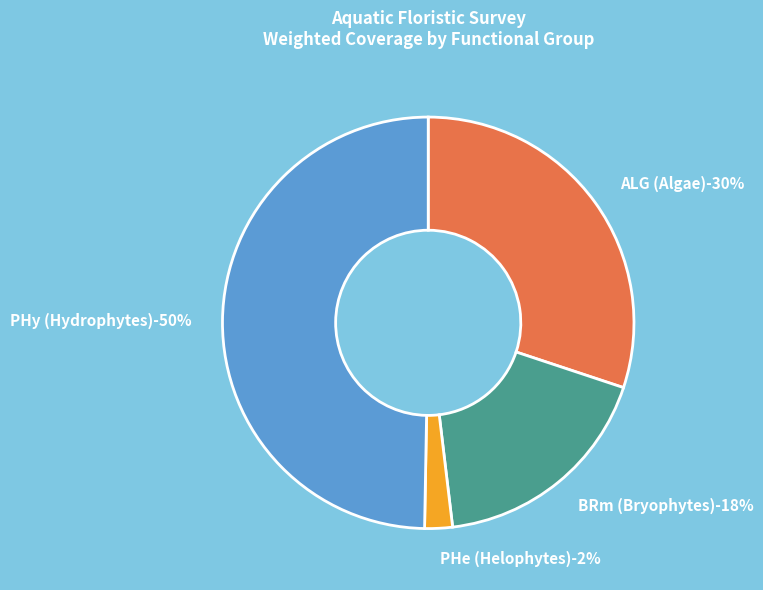

What portion of the pie excludes Myriophyllum alterniflorum?

100.0%